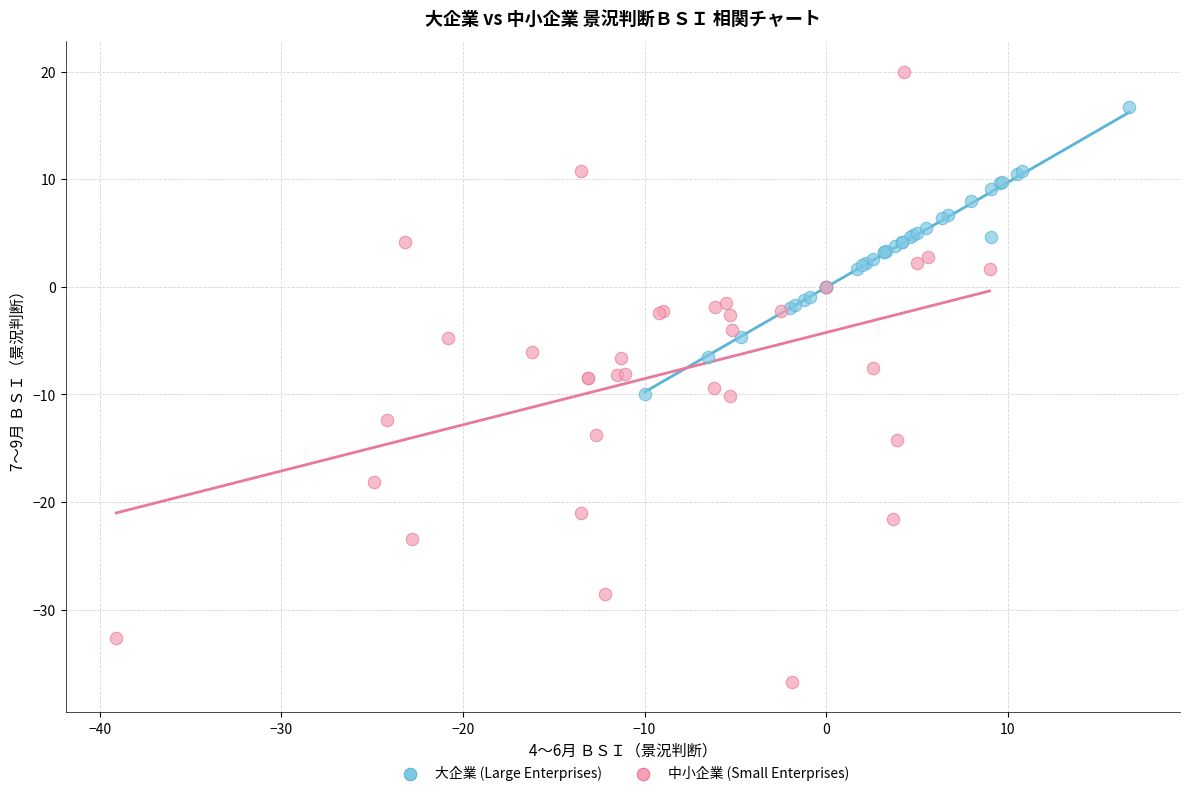

Which series has the widest spread of Y values?

中小企業 (Small Enterprises)